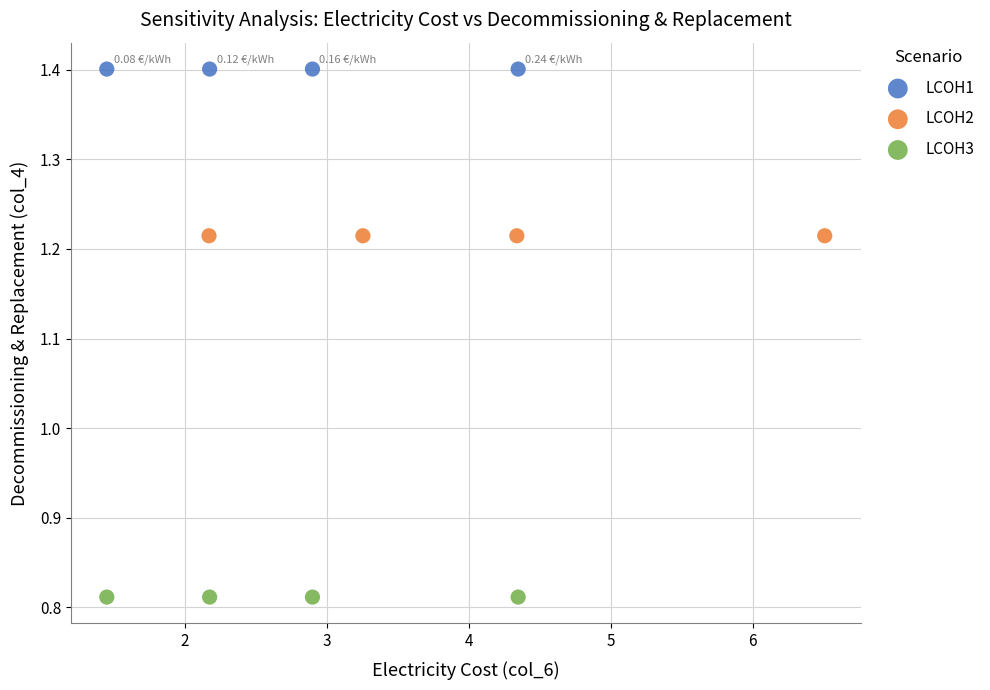

Which series reaches the minimum Y coordinate?

LCOH3